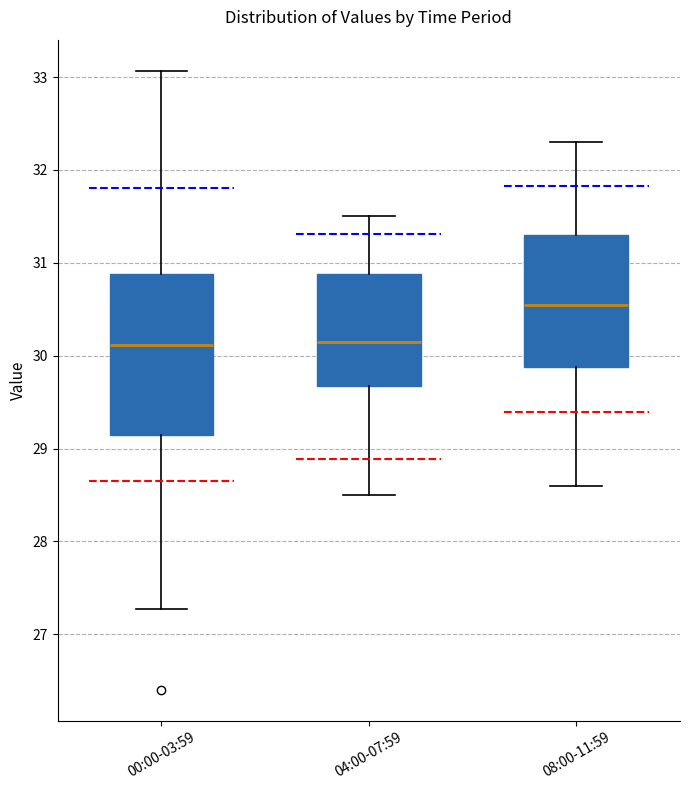

Where does the median line of the box for 08:00-11:59 sit on the y-axis? The values are not printed on the chart, so give them approximately, as read against the axis.

30.6